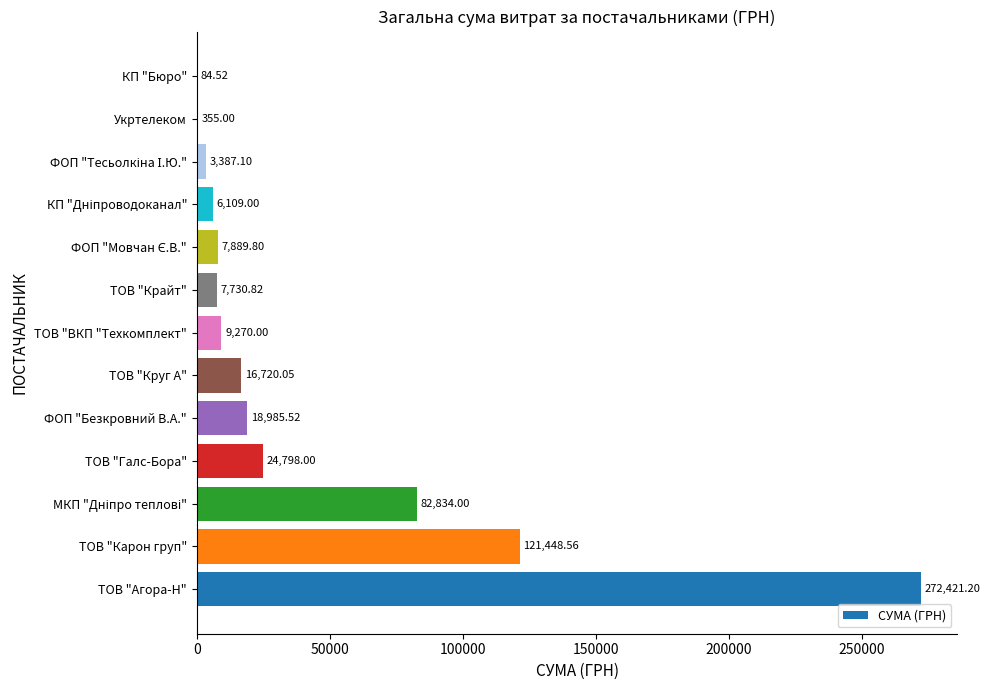

Which category has the highest value across all series?

ТОВ "Агора-Н"